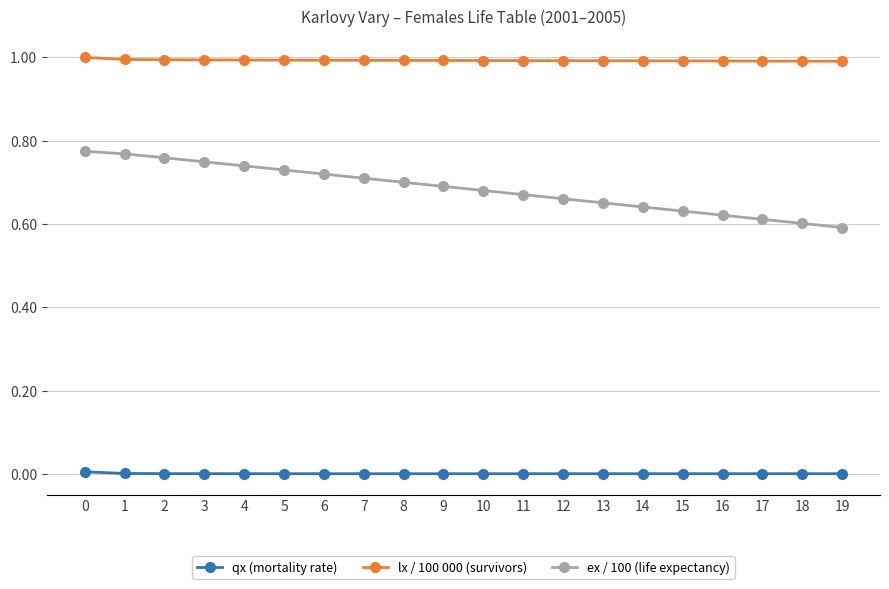

True or false: ex / 100 (life expectancy) and qx (mortality rate) intersect in this chart.

False